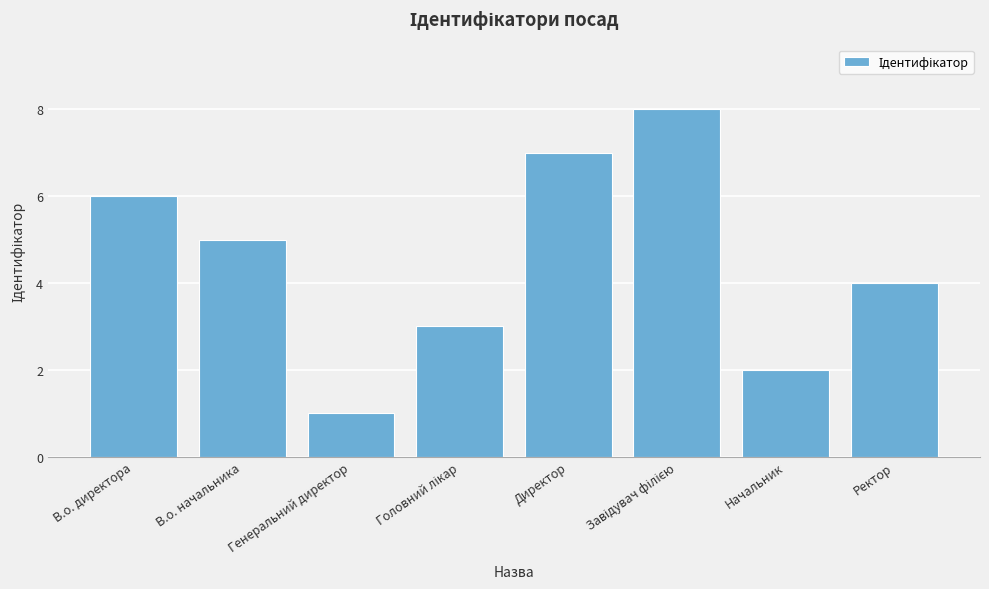

The value at В.о. директора is 6. True or false?

True